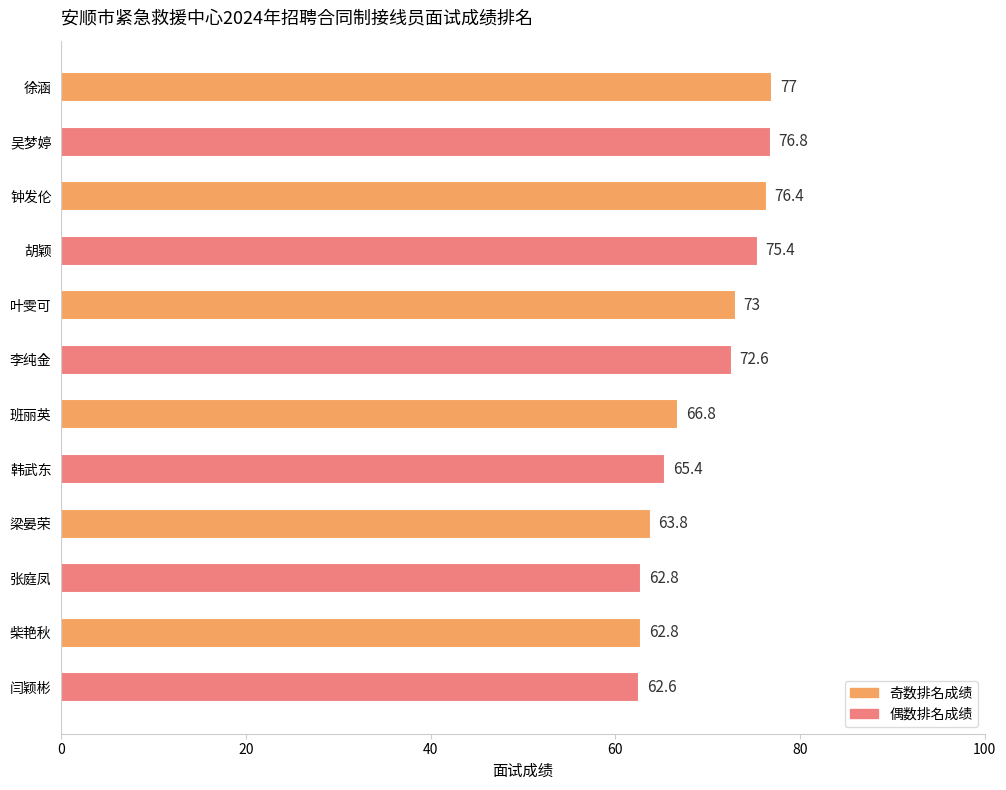

What is the greatest value displayed?

77.0